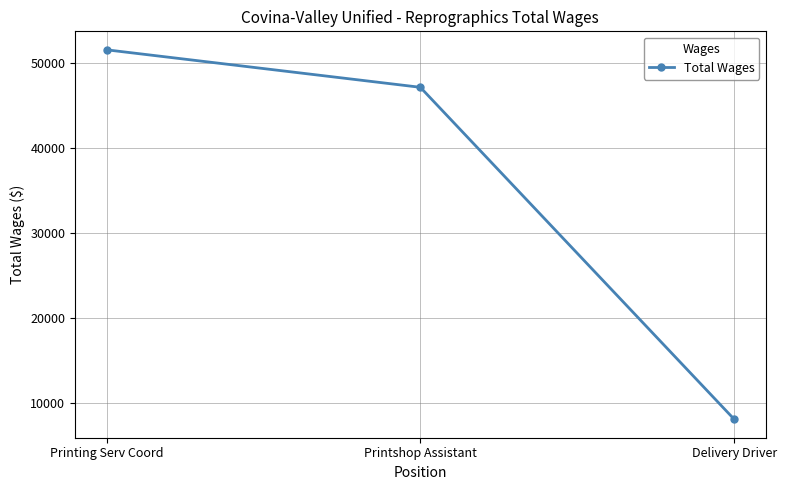

Approximately how many times larger is the value at Printshop Assistant compared to Printing Serv Coord?

0.9